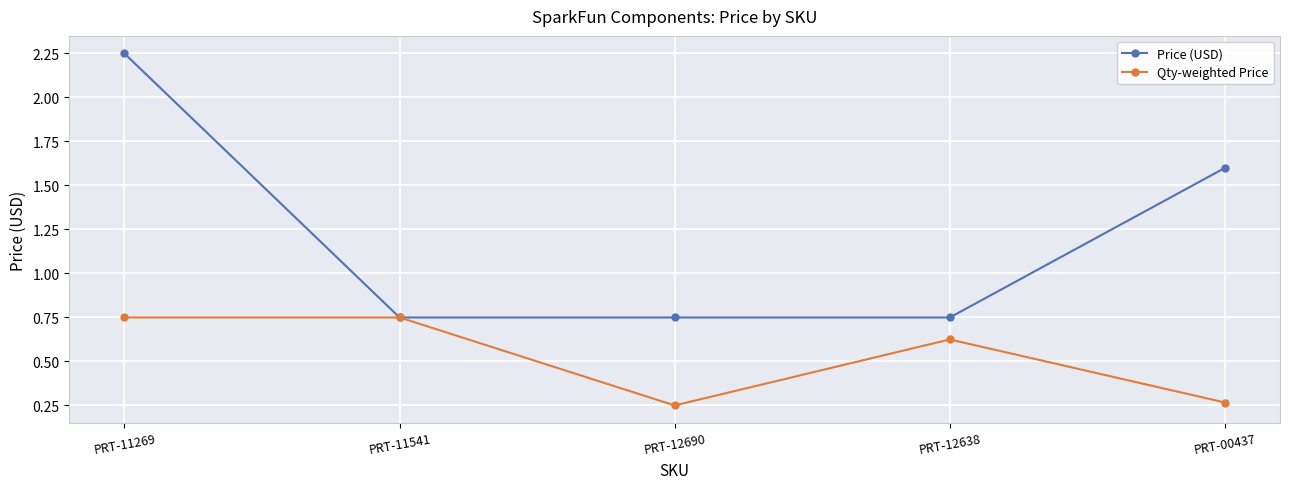

What is the difference between the second highest and minimum values in the Qty-weighted Price series?

0.5